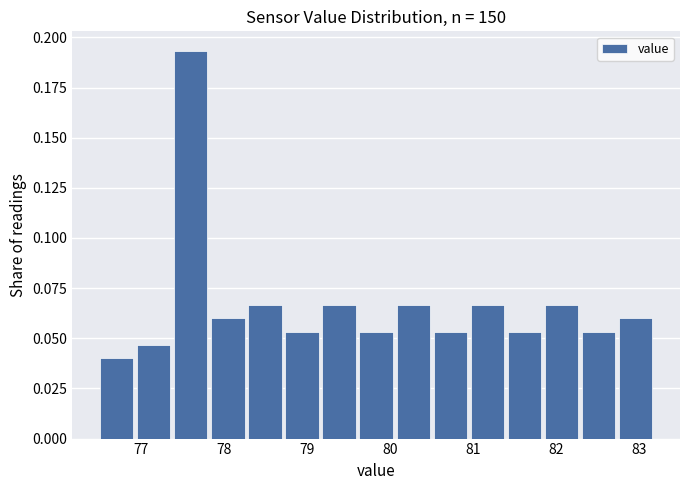

Over which range of the x-axis is the bar tallest?

77.4 to 77.8